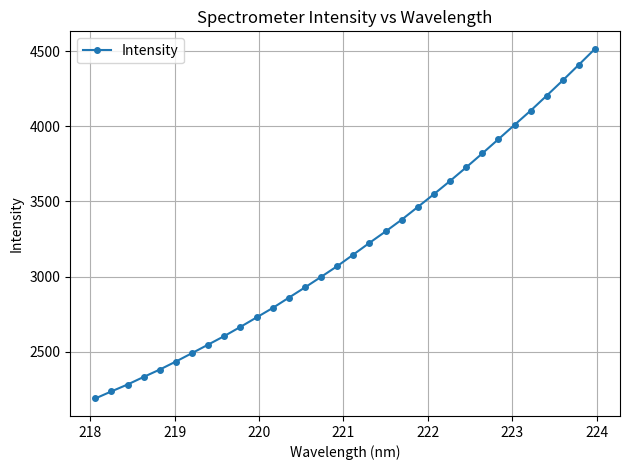

True or false: the data has more than 1 interior local peaks.

False